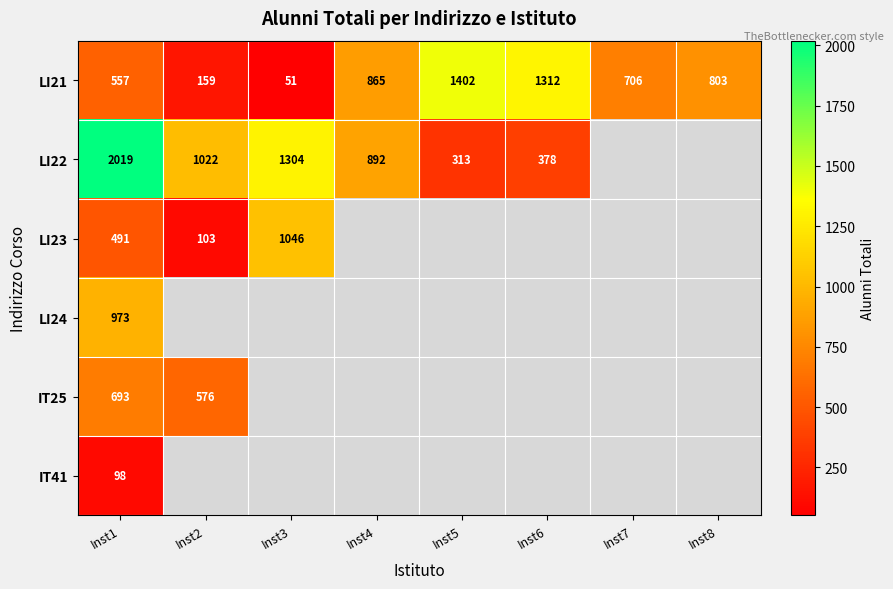

What is the difference between the LI21 values at Inst6 and Inst3?

1261